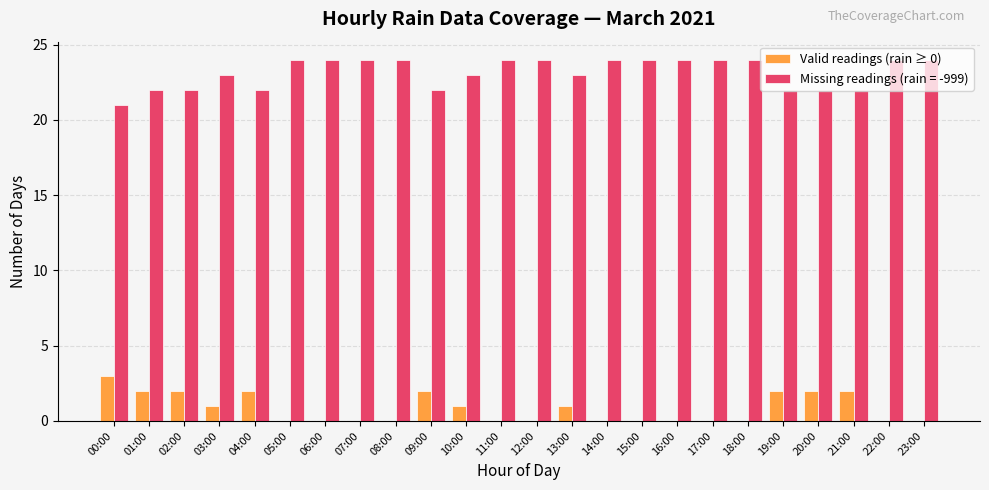

What is the maximum value shown in the chart?

24